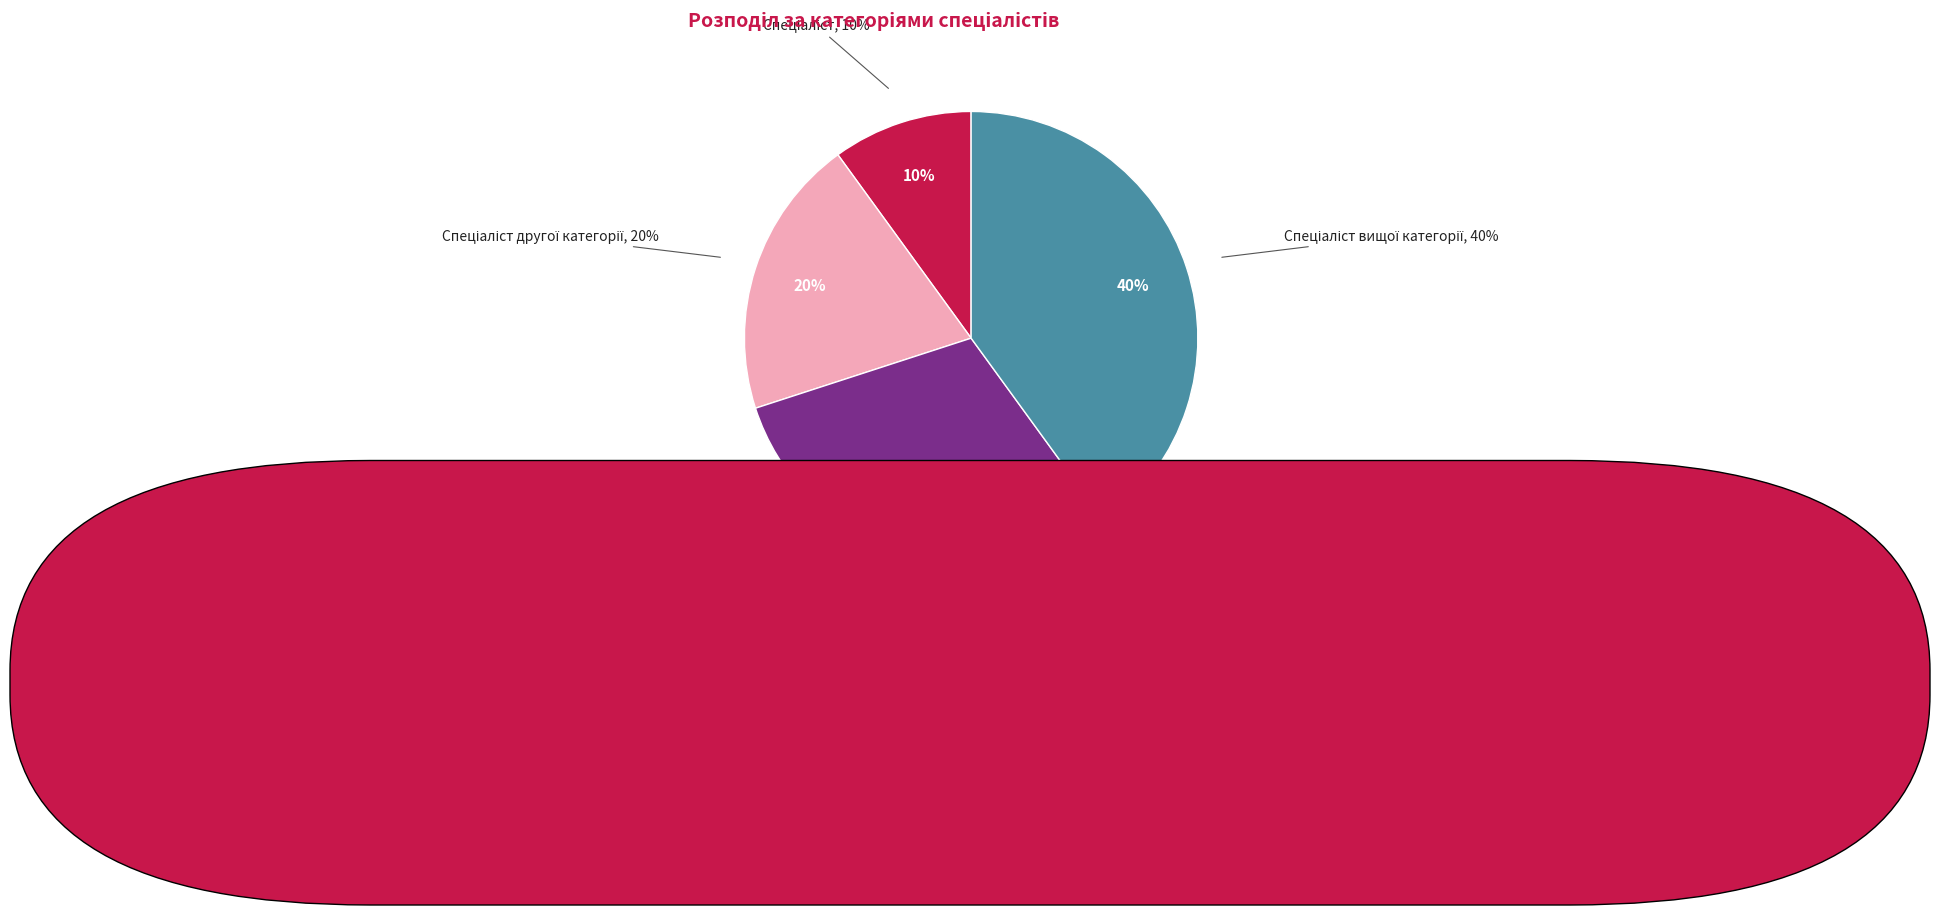

Is there a majority slice in this chart?

No